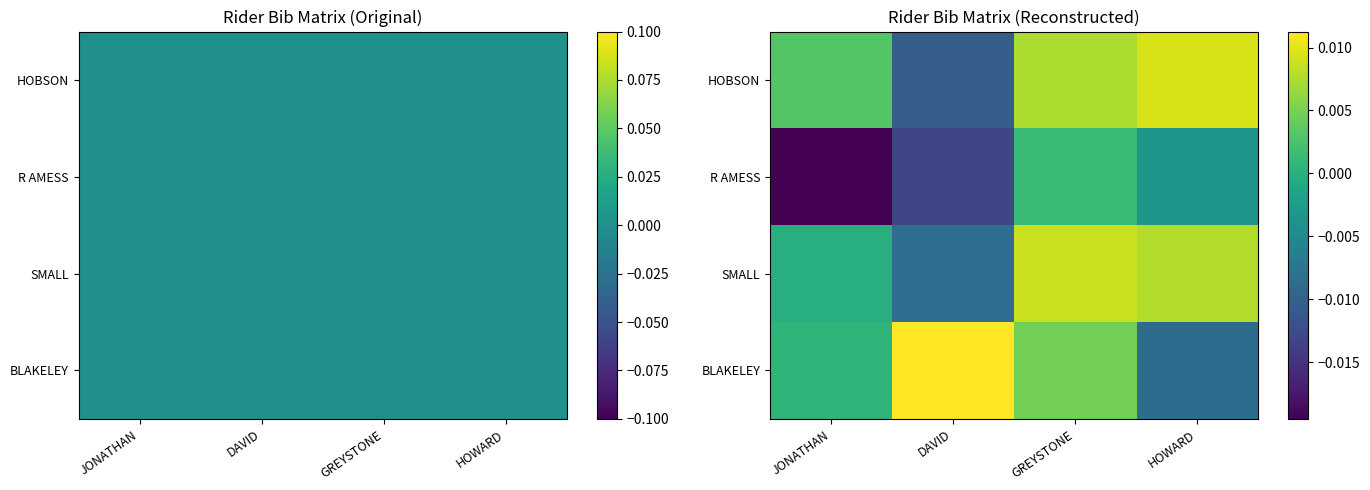

How many values in BLAKELEY are below zero?

1